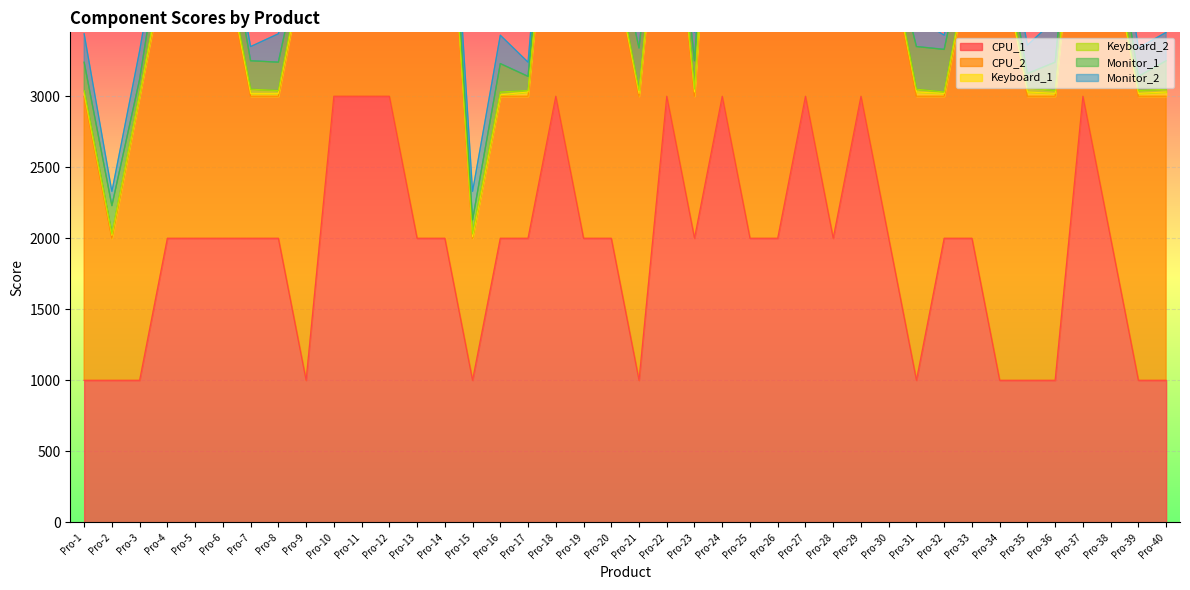

The value of Monitor_1 at Pro-10 is 200. True or false?

True